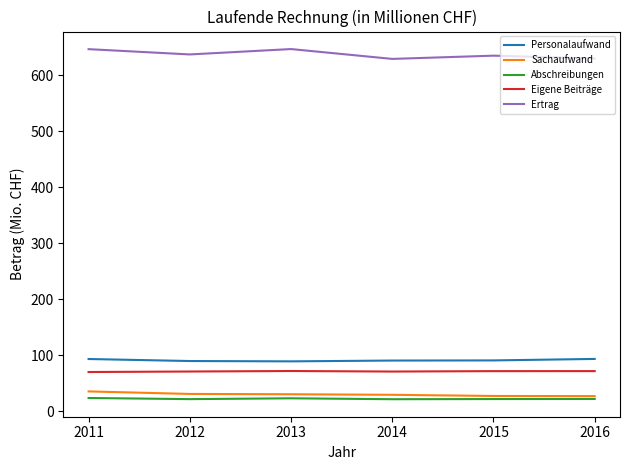

The Eigene Beiträge series shows 117.1 at 2016. True or false?

False